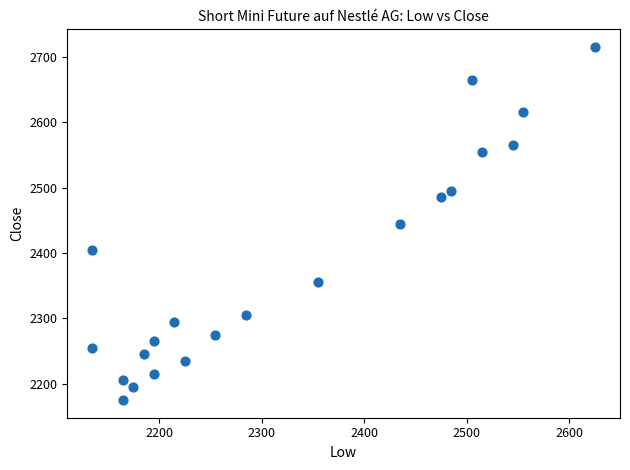

List the coordinates of all points as (Y, X) pairs, reading left to right.

(2255, 2135)  (2405, 2135)  (2175, 2165)  (2205, 2165)  (2195, 2175)  (2245, 2185)  (2265, 2195)  (2215, 2195)  (2295, 2215)  (2235, 2225)  (2275, 2255)  (2305, 2285)  (2355, 2355)  (2445, 2435)  (2485, 2475)  (2495, 2485)  (2665, 2505)  (2555, 2515)  (2565, 2545)  (2615, 2555)  (2715, 2625)